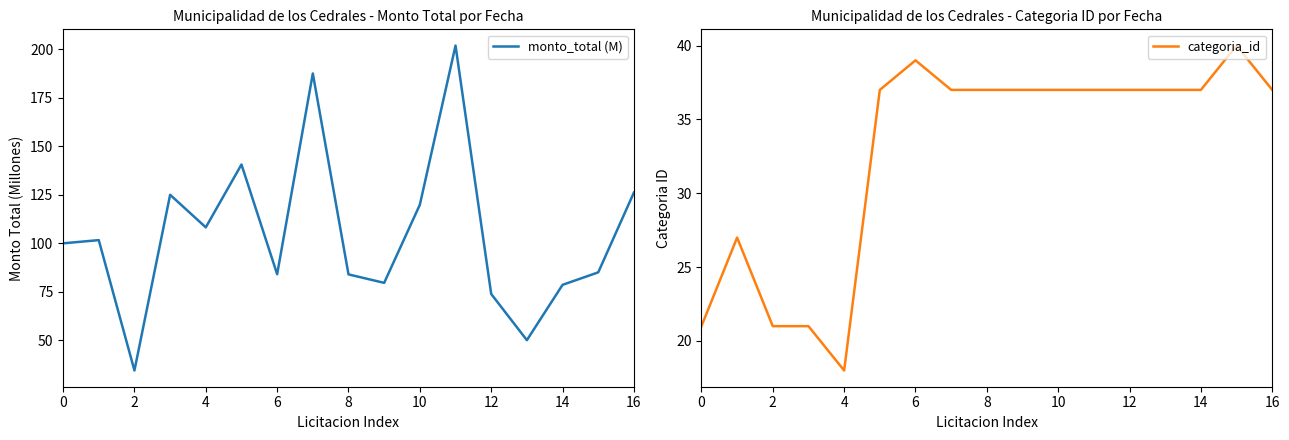

True or false: monto_total (M) and categoria_id intersect in this chart.

False